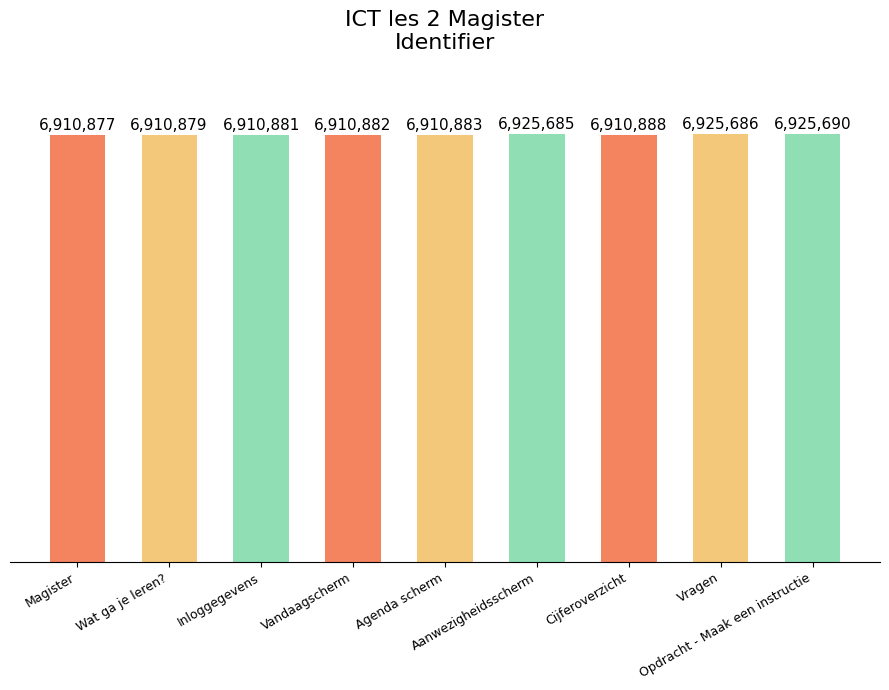

Does the chart contain any negative values?

No